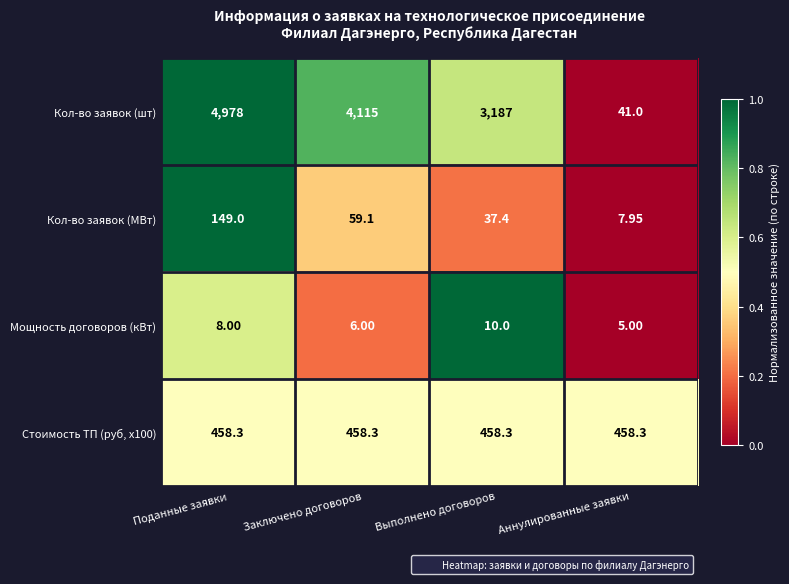

Which series has the largest range (max minus min)?

Кол-во заявок (шт)